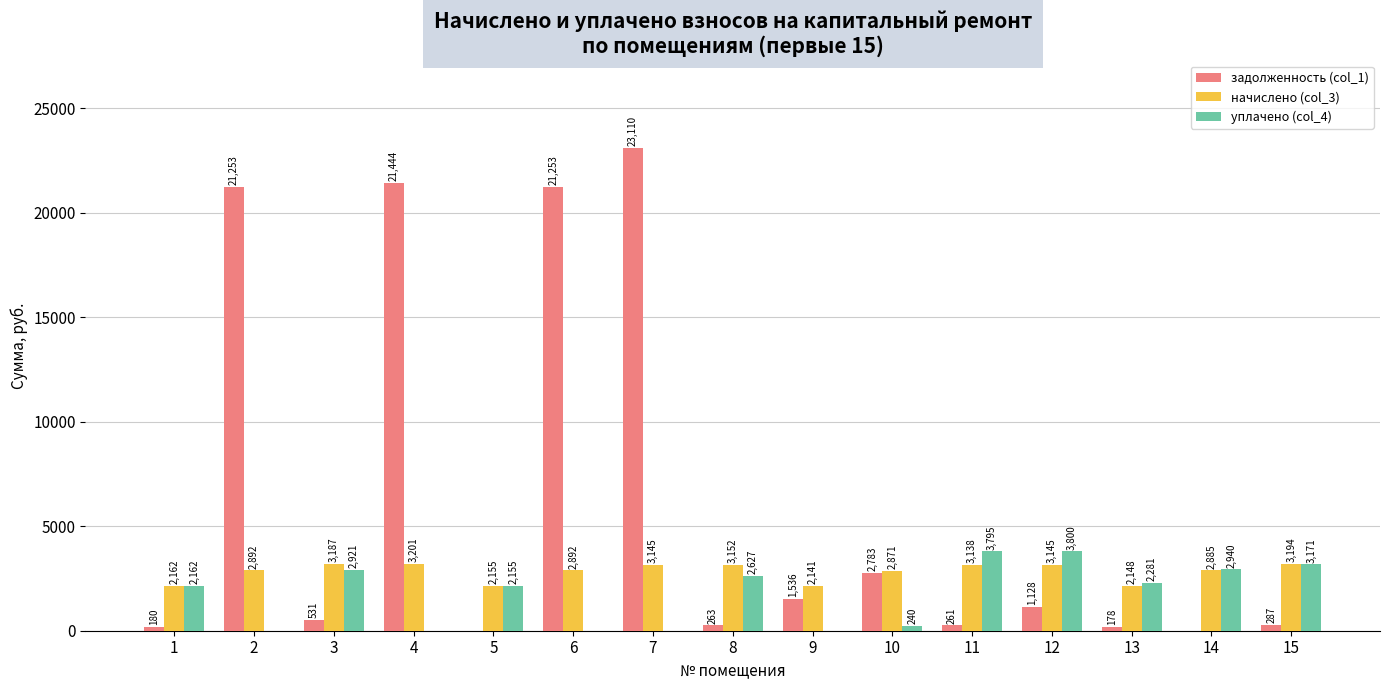

The уплачено (col_4) series shows 799.5 at 1. True or false?

False